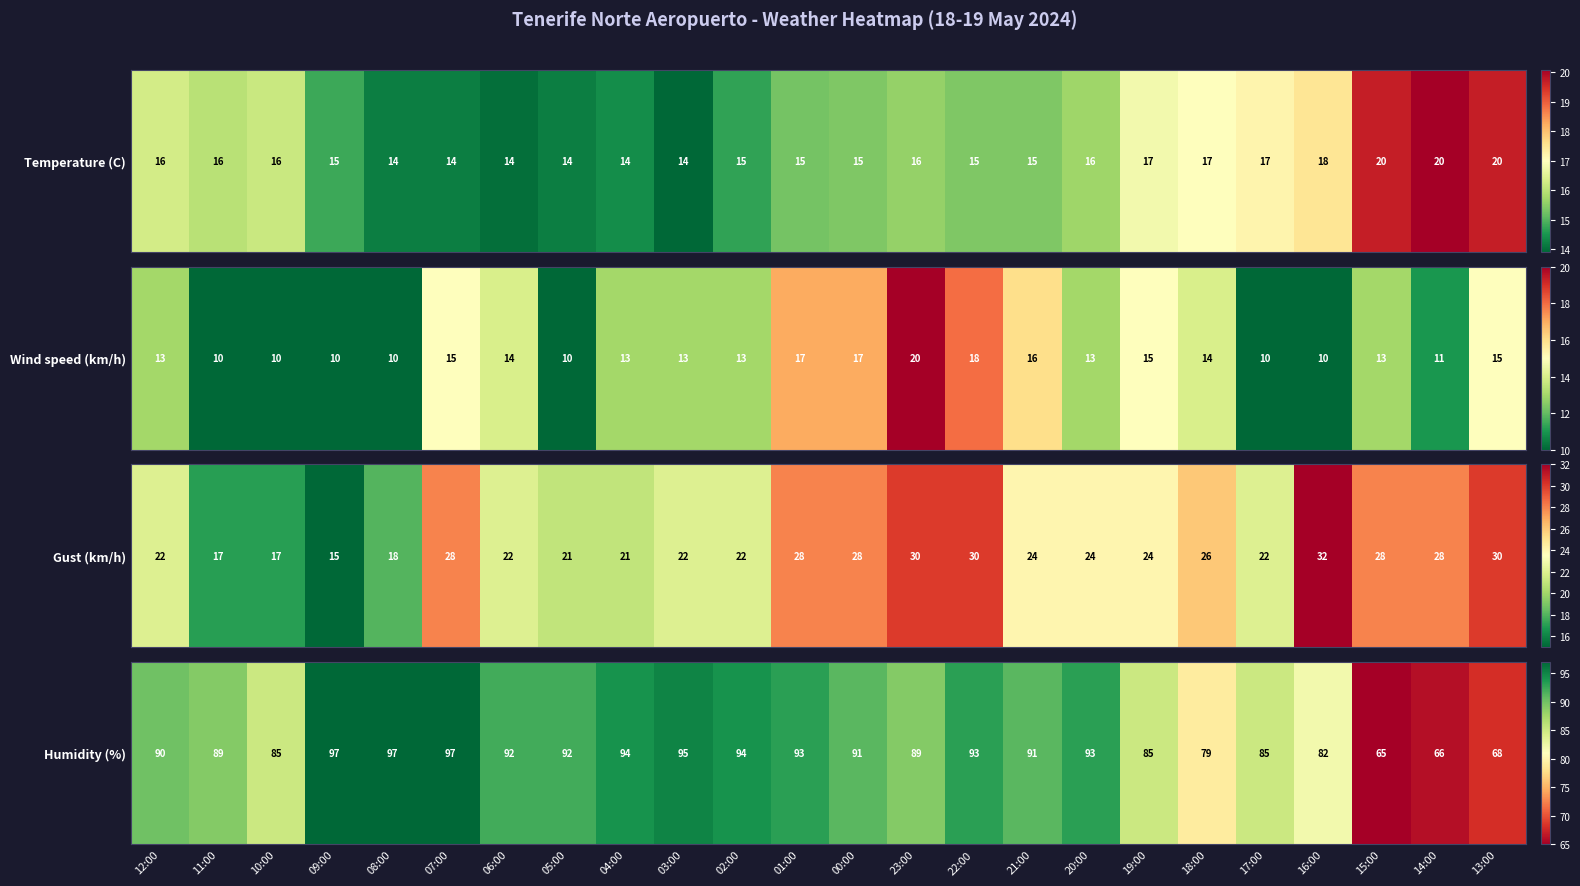

Rank the categories by value from highest to lowest.

09:00, 08:00, 07:00, 03:00, 04:00, 02:00, 01:00, 22:00, 20:00, 06:00, 05:00, 00:00, 21:00, 12:00, 11:00, 23:00, 10:00, 19:00, 17:00, 16:00, 18:00, 13:00, 14:00, 15:00